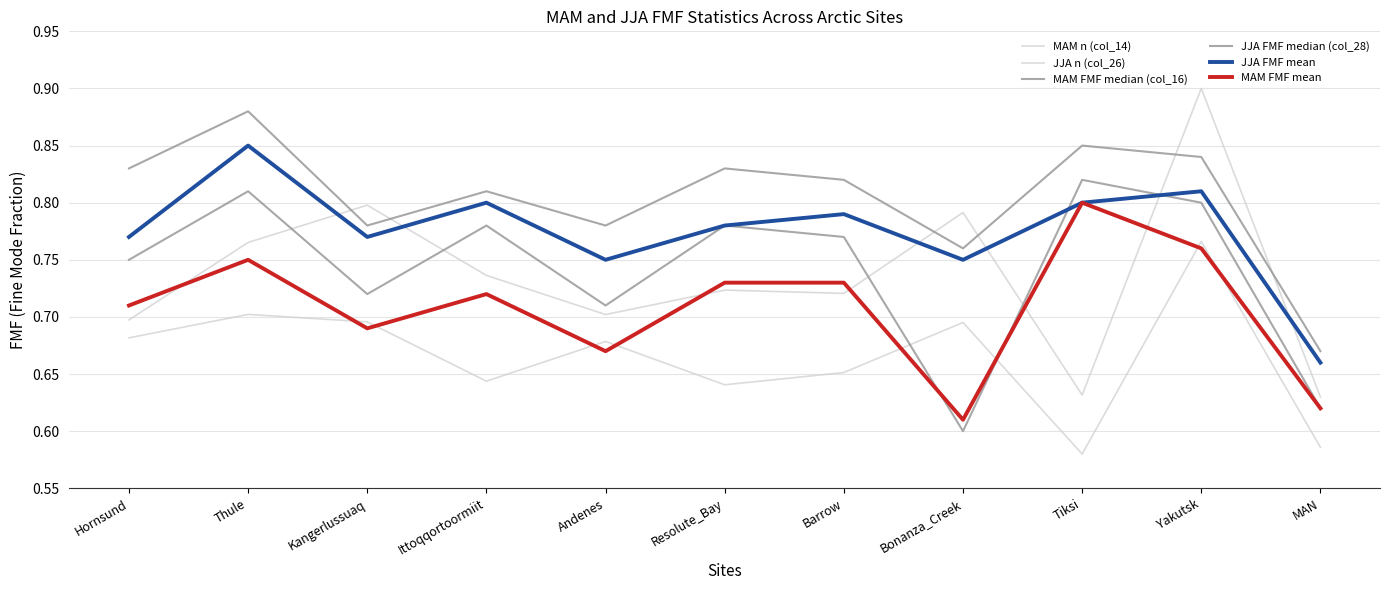

How many lines are shown in the chart?

6